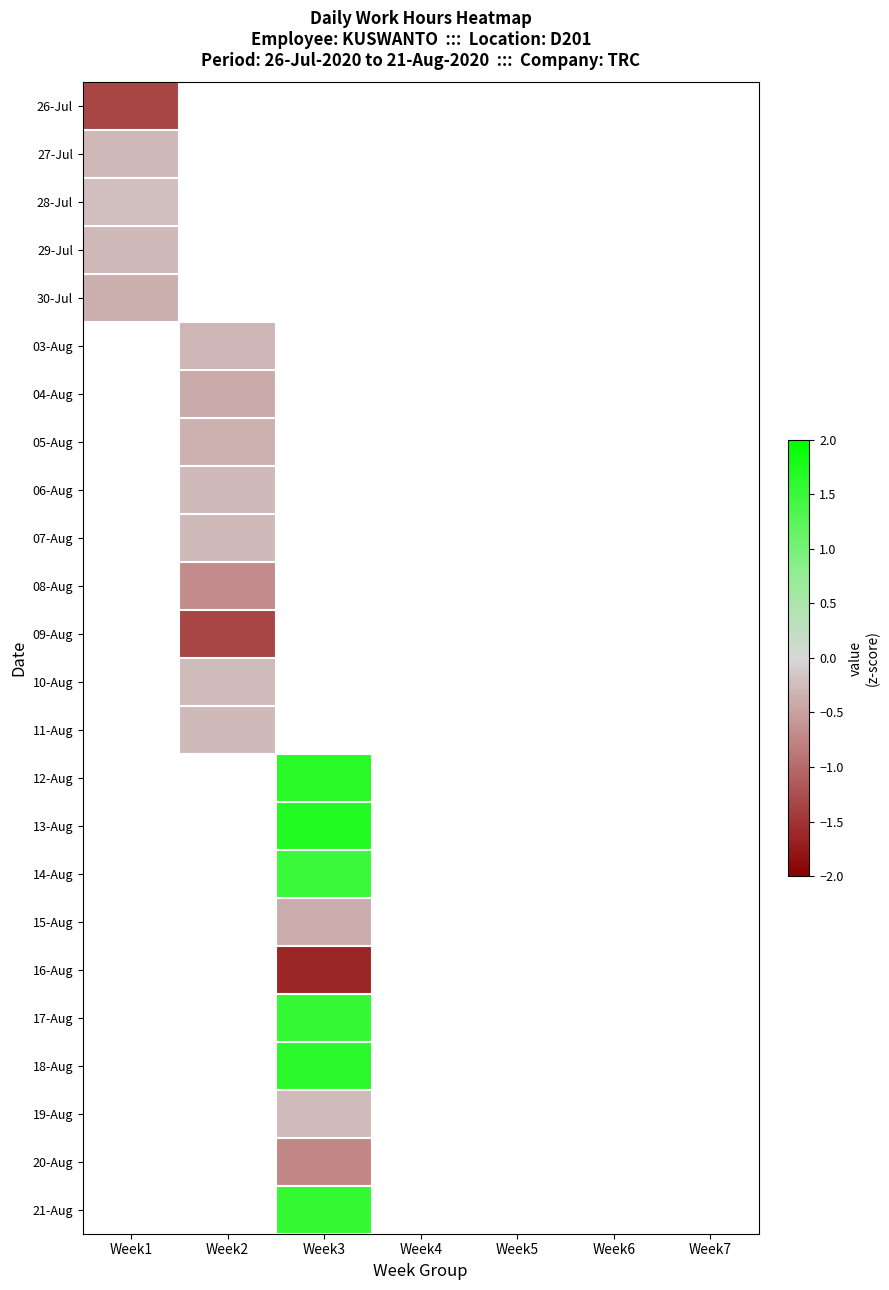

What is the difference between the highest and lowest values at Week1?

1.1